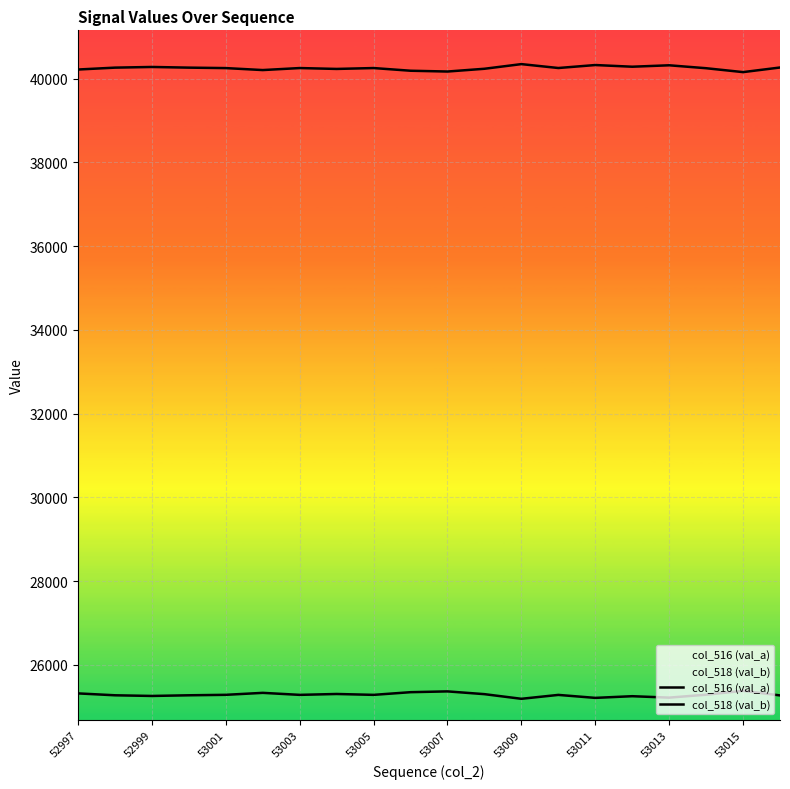

How many lines are shown in the chart?

2